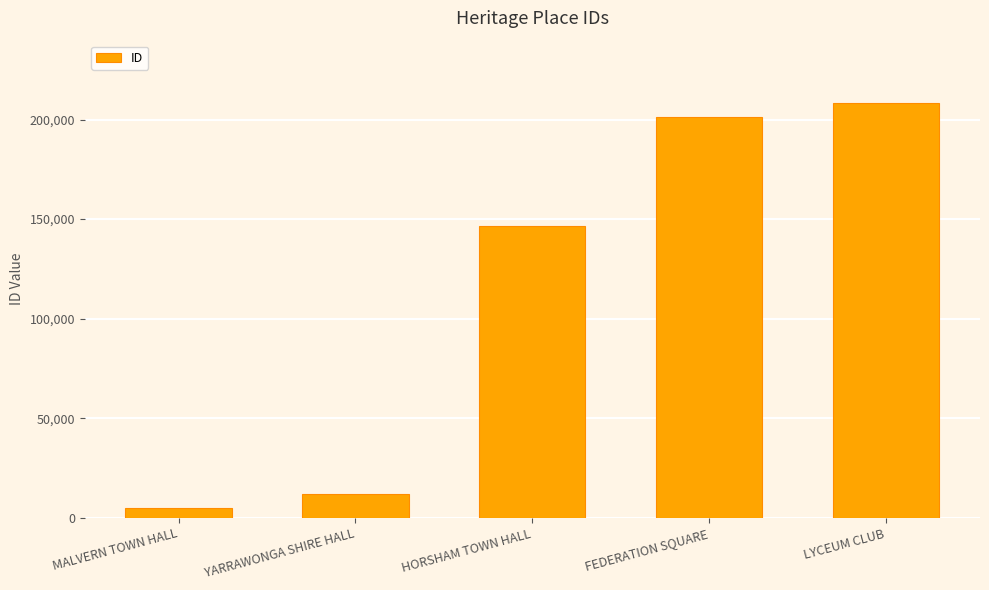

Between FEDERATION SQUARE and LYCEUM CLUB, which is larger?

LYCEUM CLUB